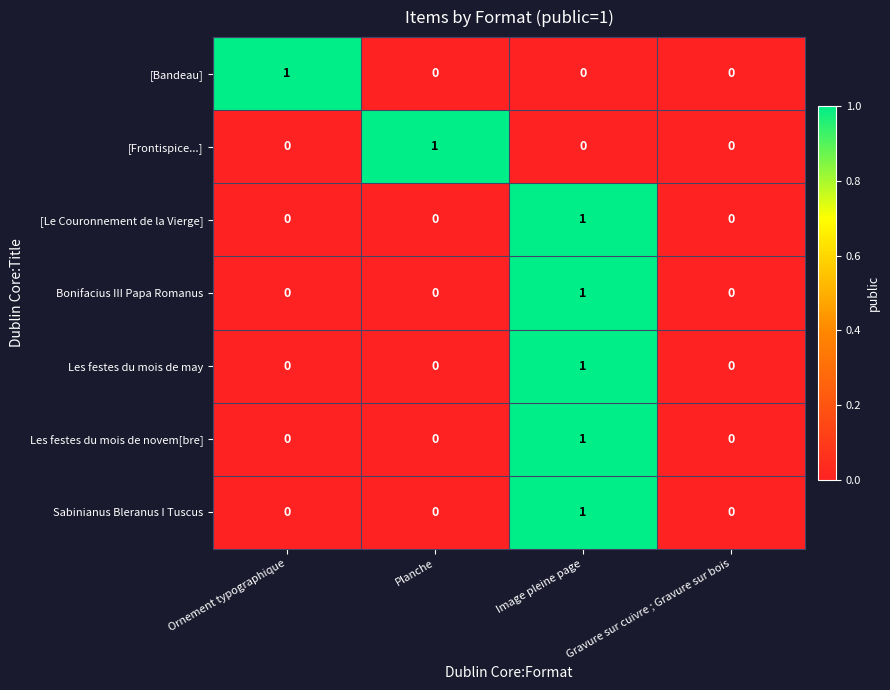

Count the Les festes du mois de novem[bre] values in the range 0 to 1.

4